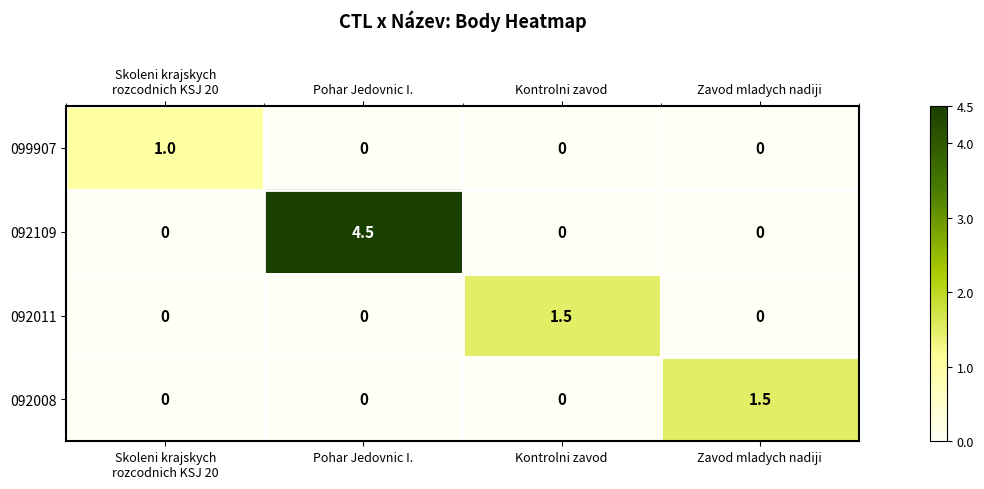

What is the approximate value of 092011 at Kontrolni zavod?

1.5